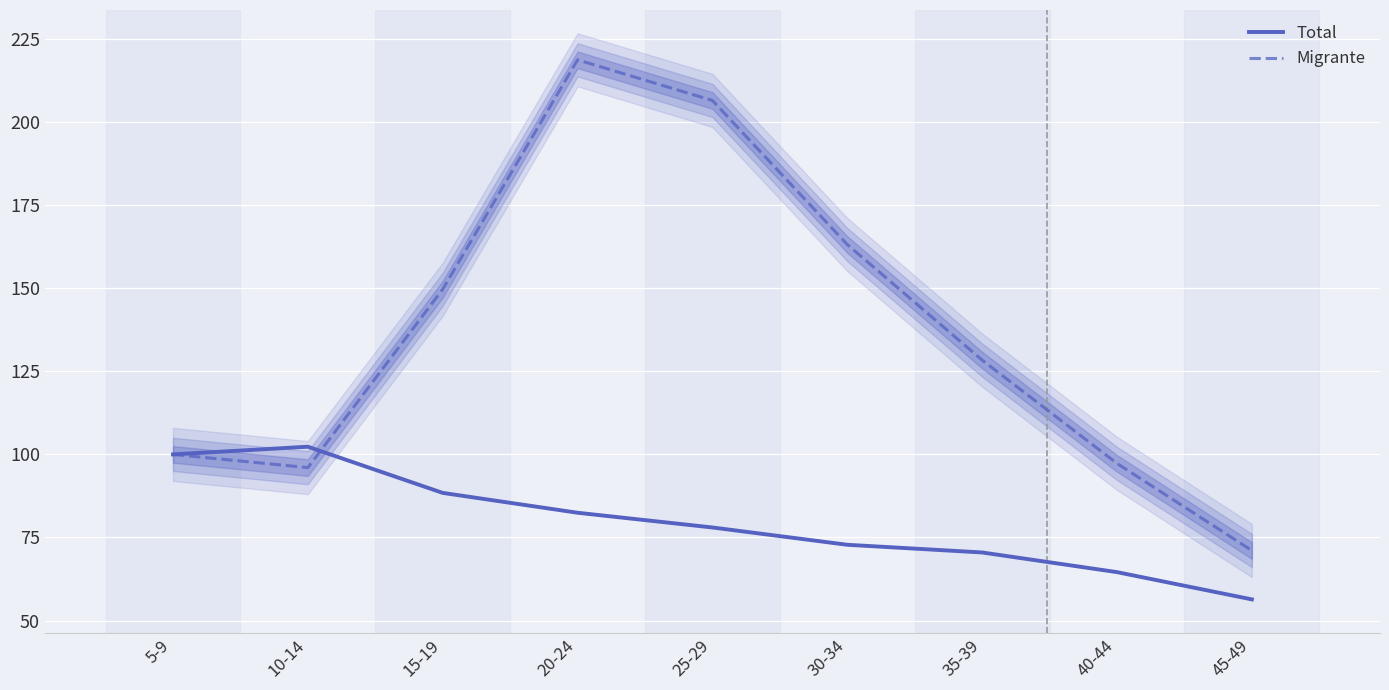

How many series are shown in this chart?

2